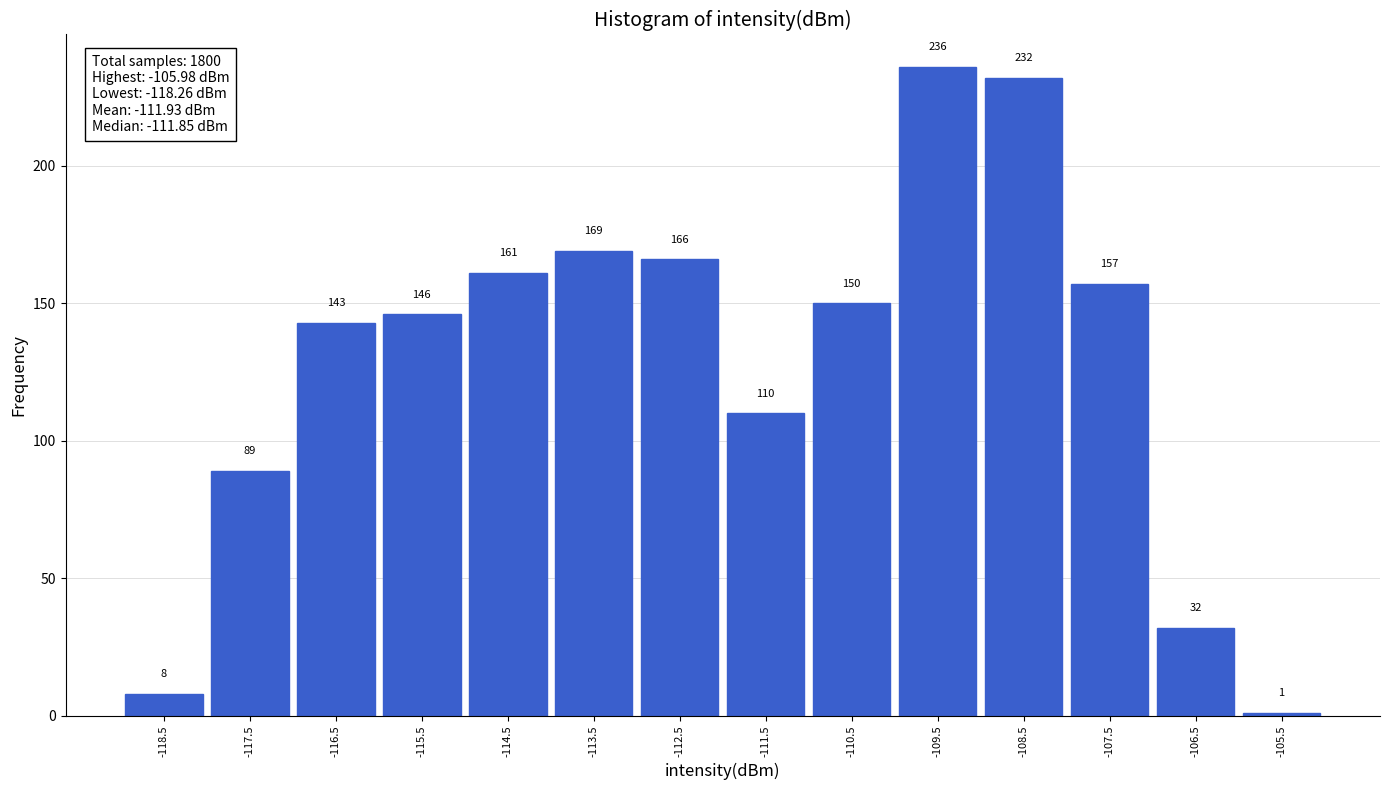

What is the height of the bar covering -116 to -115 on the x-axis?

146